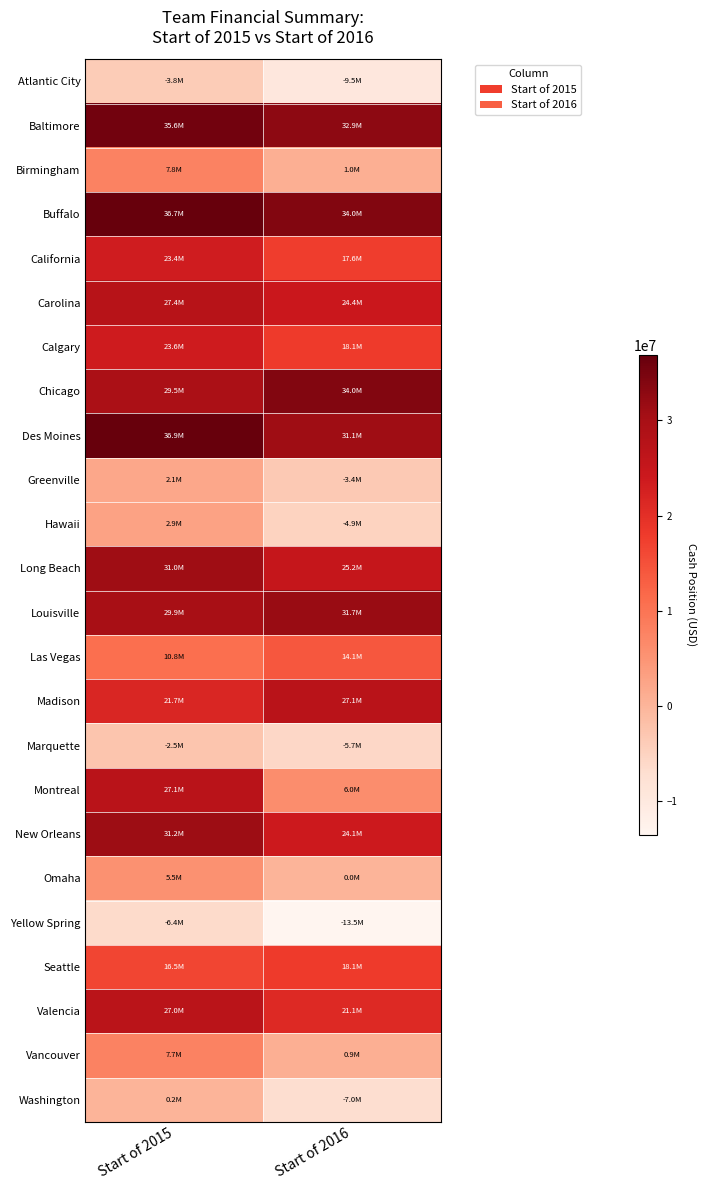

Reading left to right, transcribe all the data shown in this chart.

Atlantic City: Start of 2015=-3753413	Start of 2016=-9528413
Baltimore: Start of 2015=35600000	Start of 2016=32850000
Birmingham: Start of 2015=7823433	Start of 2016=998433
Buffalo: Start of 2015=36700000	Start of 2016=33950000
California: Start of 2015=23370146	Start of 2016=17595146
Carolina: Start of 2015=27447019	Start of 2016=24447019
Calgary: Start of 2015=23595552	Start of 2016=18095552
Chicago: Start of 2015=29502636	Start of 2016=34000000
Des Moines: Start of 2015=36850000	Start of 2016=31075000
Greenville: Start of 2015=2110006	Start of 2016=-3389994
Hawaii: Start of 2015=2918709	Start of 2016=-4881291
Long Beach: Start of 2015=31009577	Start of 2016=25234577
Louisville: Start of 2015=29862118	Start of 2016=31667165
Las Vegas: Start of 2015=10782945	Start of 2016=14072696
Madison: Start of 2015=21668719	Start of 2016=27102899
Marquette: Start of 2015=-2515907	Start of 2016=-5665907
Montreal: Start of 2015=27069373	Start of 2016=6019373
New Orleans: Start of 2015=31200000	Start of 2016=24050000
Omaha: Start of 2015=5546785	Start of 2016=46785
Yellow Spring: Start of 2015=-6386835	Start of 2016=-13536835
Seattle: Start of 2015=16466889	Start of 2016=18139531
Valencia: Start of 2015=27000882	Start of 2016=21089100
Vancouver: Start of 2015=7747980	Start of 2016=922980
Washington: Start of 2015=192282	Start of 2016=-6957718